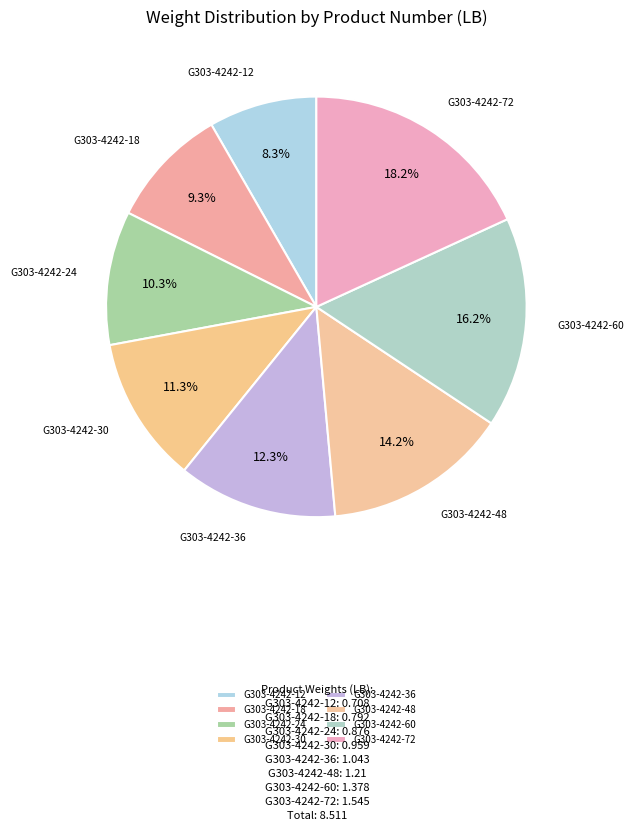

Combined, do G303-4242-48 and G303-4242-36 account for over 50%?

No